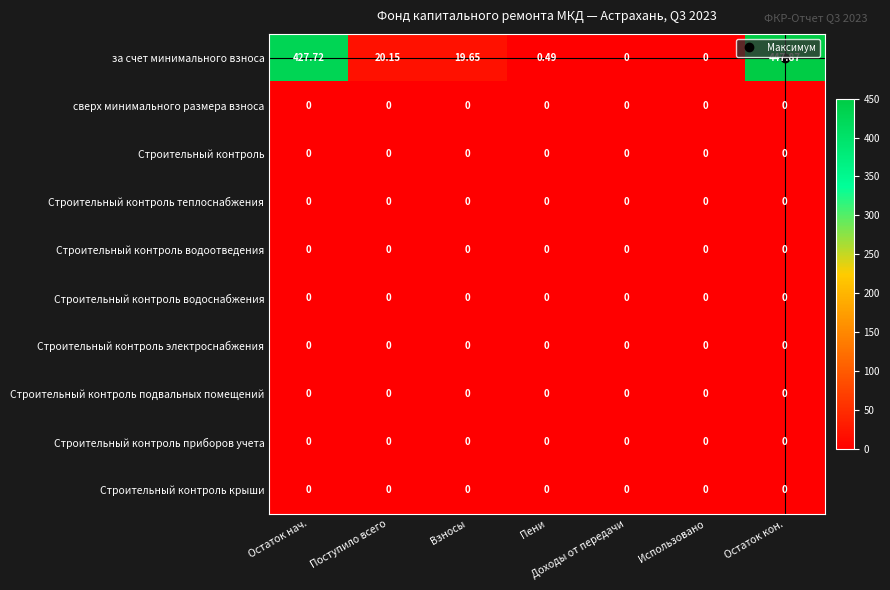

Which series changed the most between Остаток нач. and Пени?

за счет минимального взноса